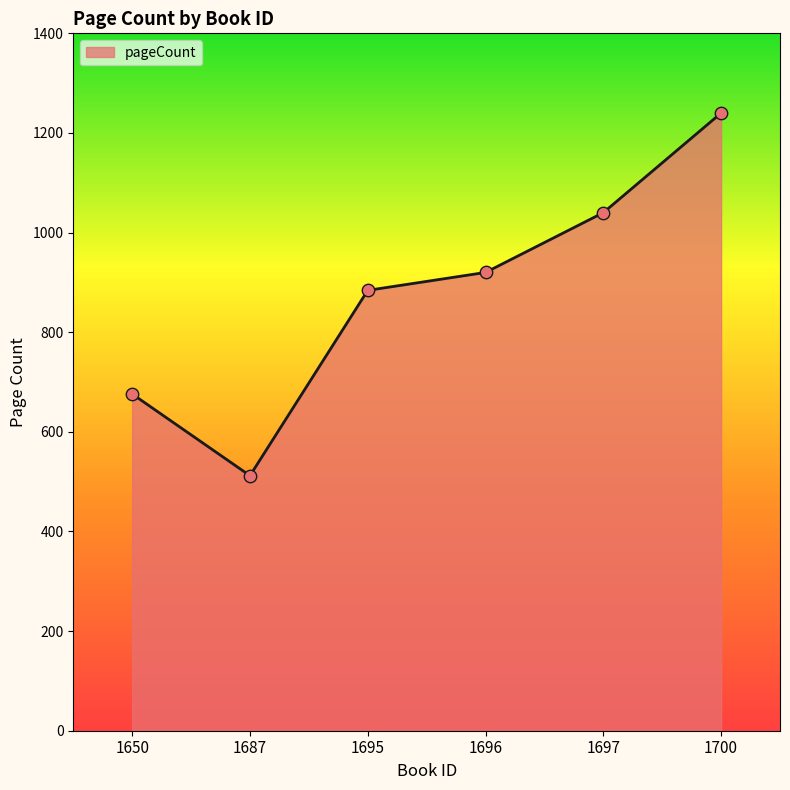

What is the change in value from 1687 to 1700?

+728